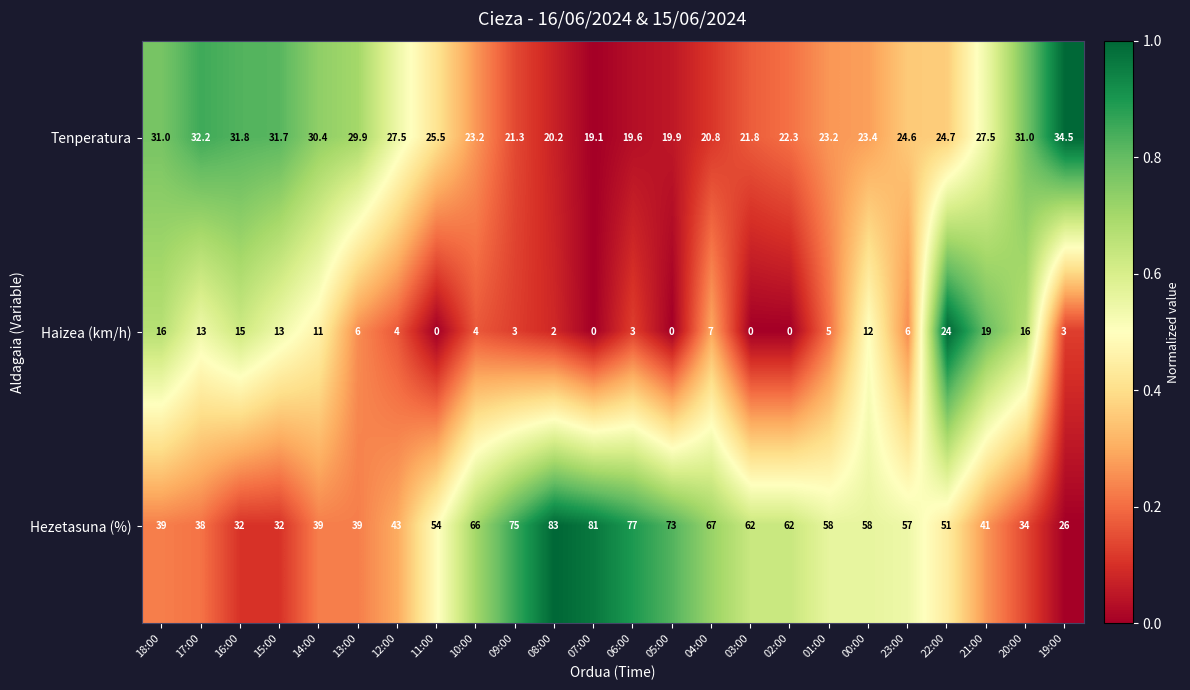

What is the average value of the Tenperatura series?

25.7